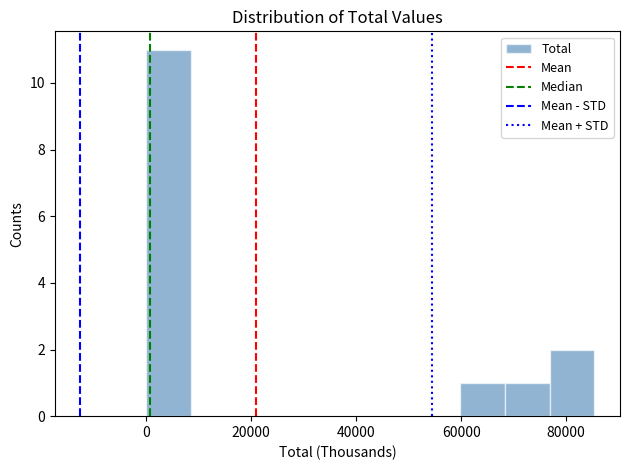

Which range on the x-axis has the tallest bar?

0 to 8000